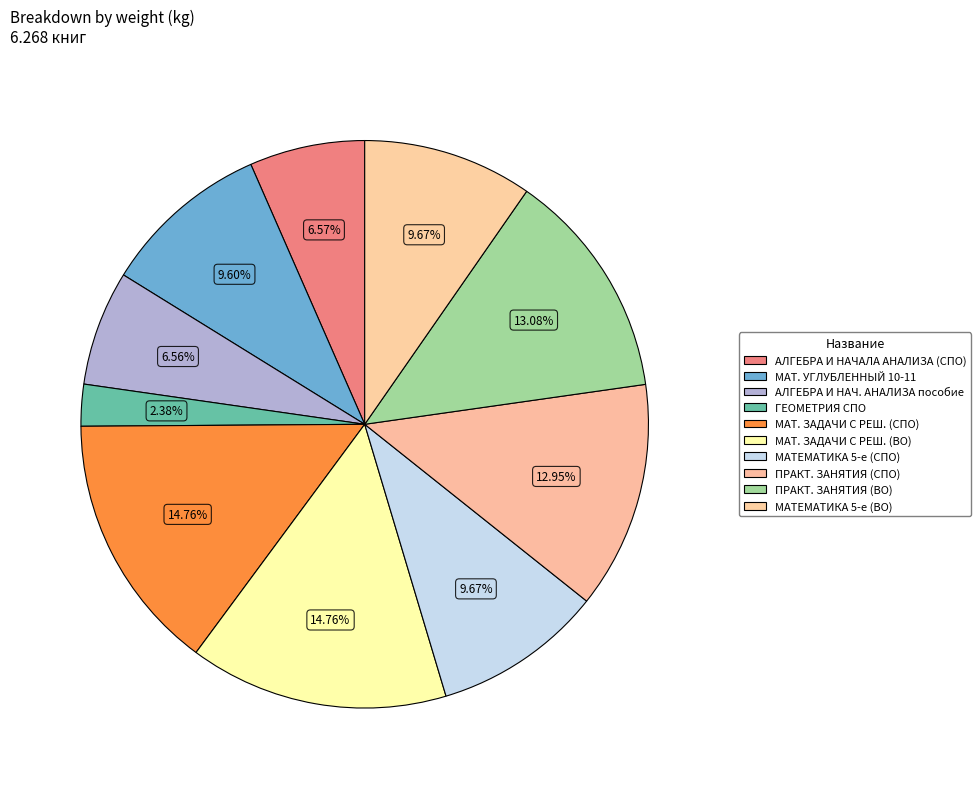

Count the number of slices in the pie.

10